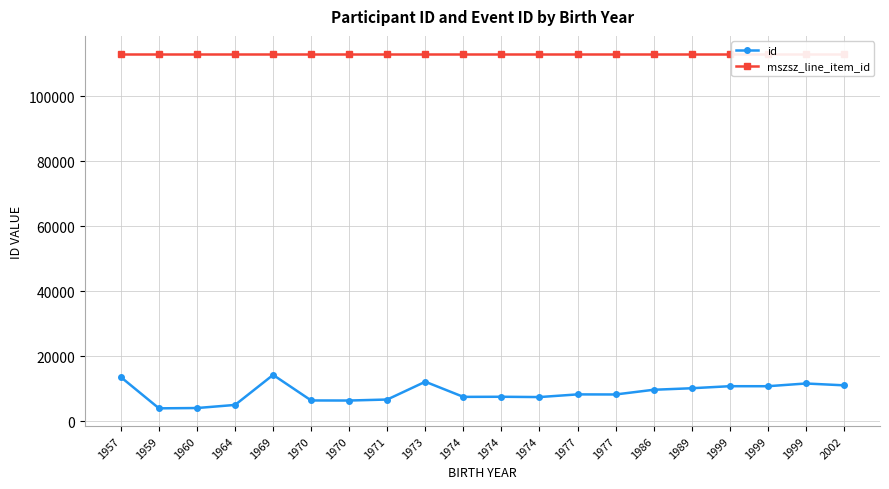

What is the difference between the highest and lowest values at 1960?

108990